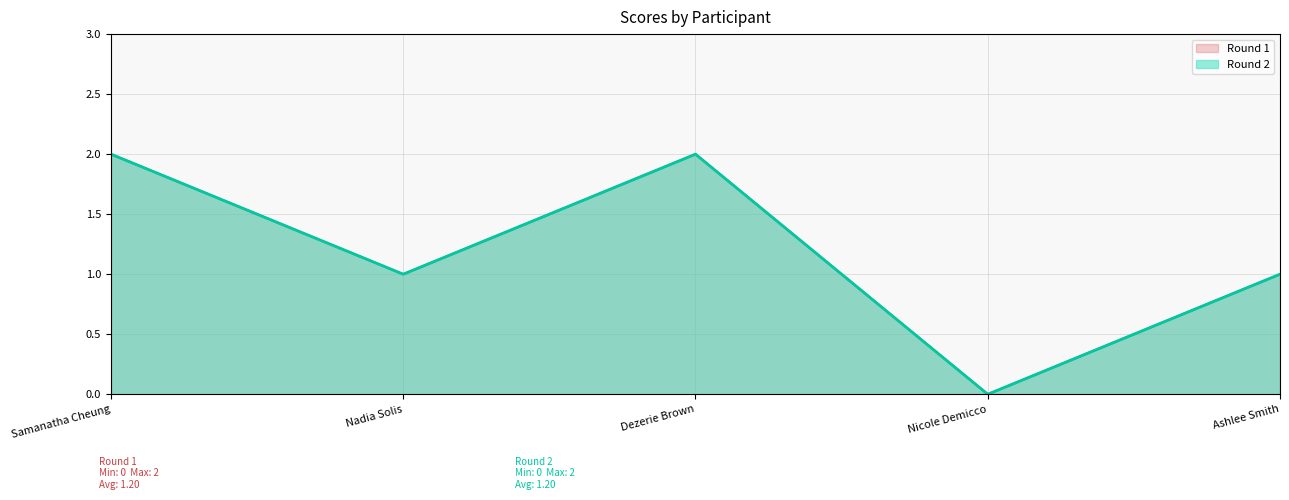

What is the total value across all series at Ashlee Smith?

2